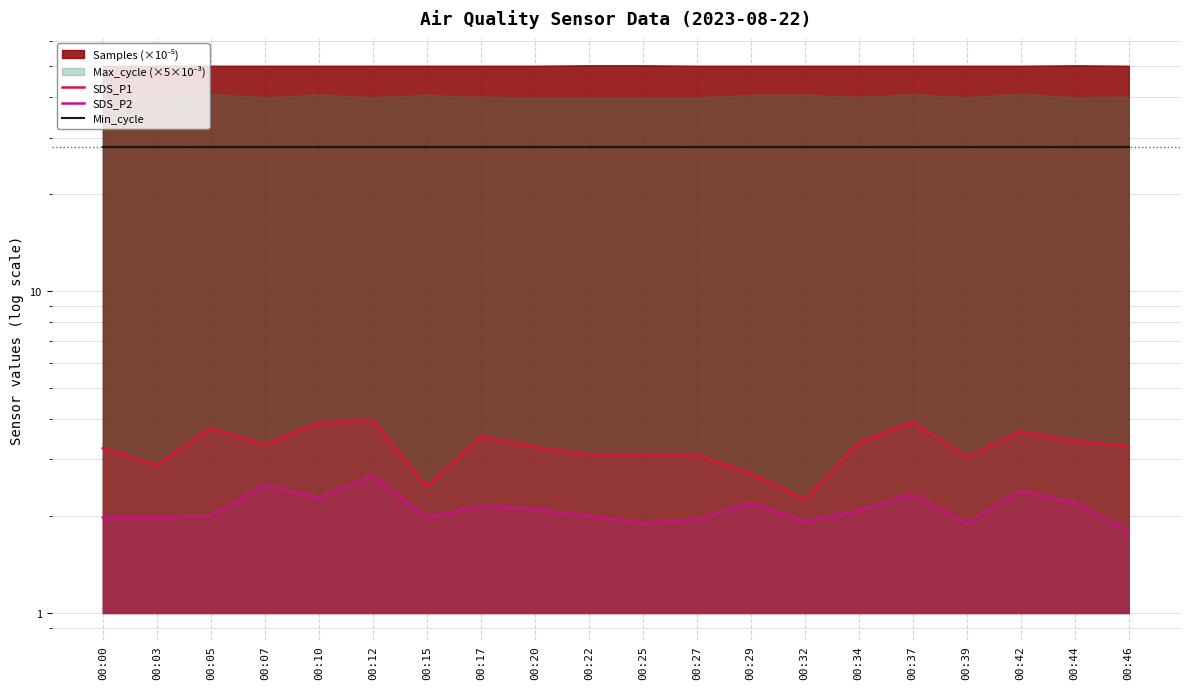

True or false: SDS_P2 and SDS_P1 intersect in this chart.

False